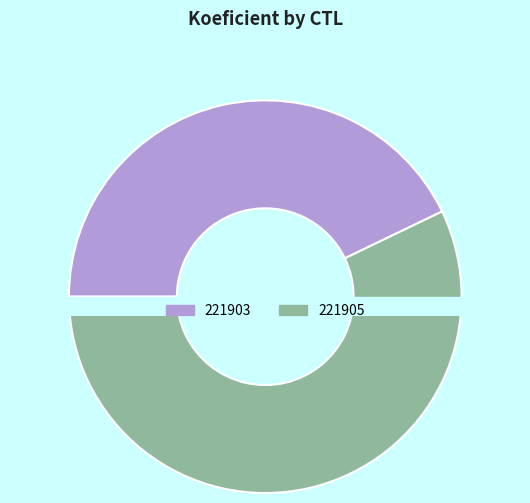

How much of the chart is everything except 221903?

57.1%